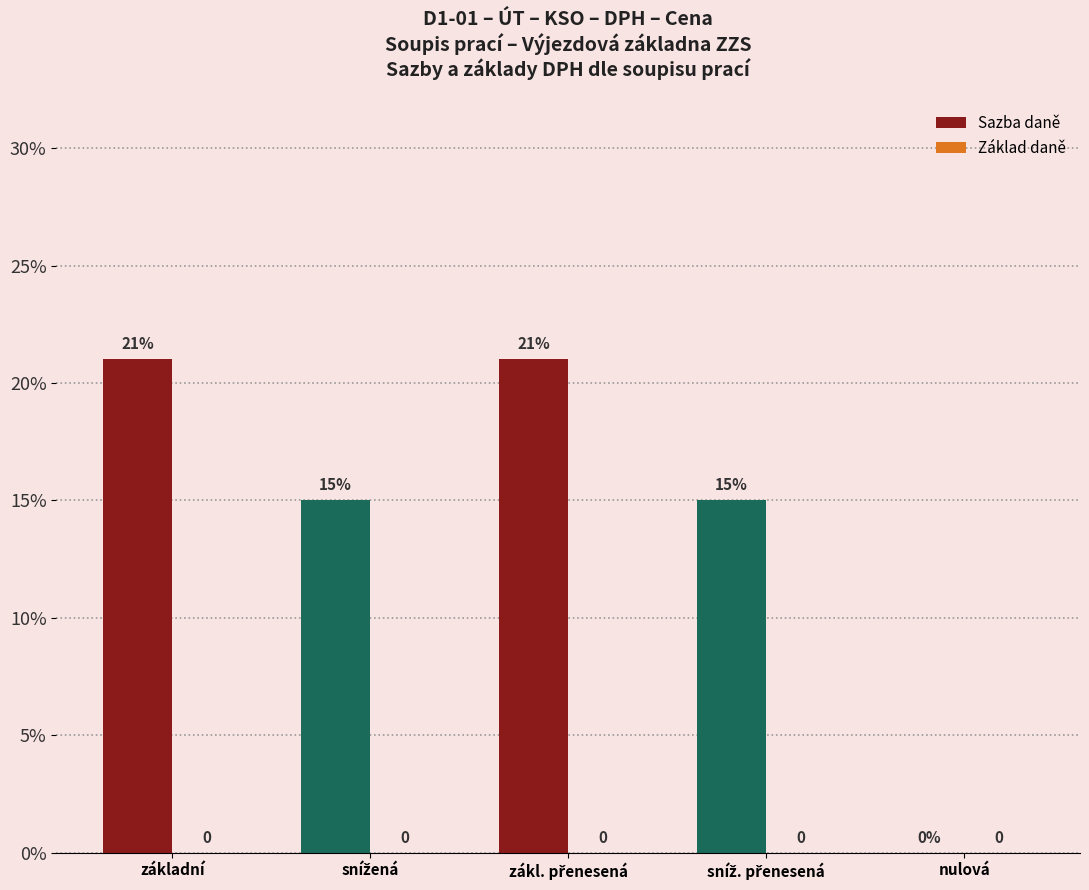

Are the bars horizontal?

No